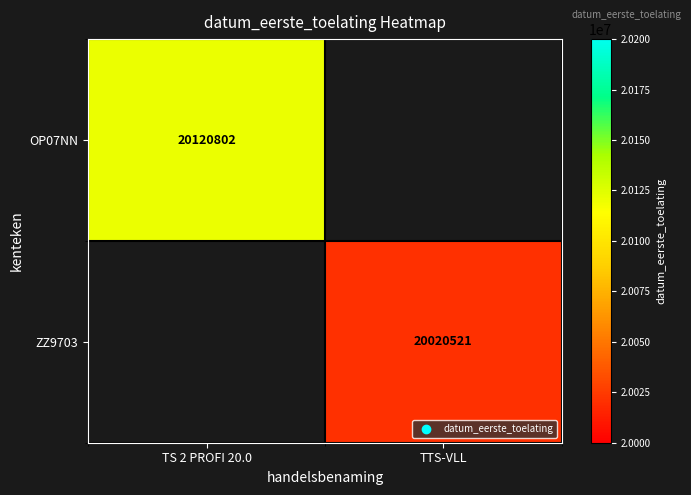

Is it true that ZZ9703 equals 20020521 at TTS-VLL?

True